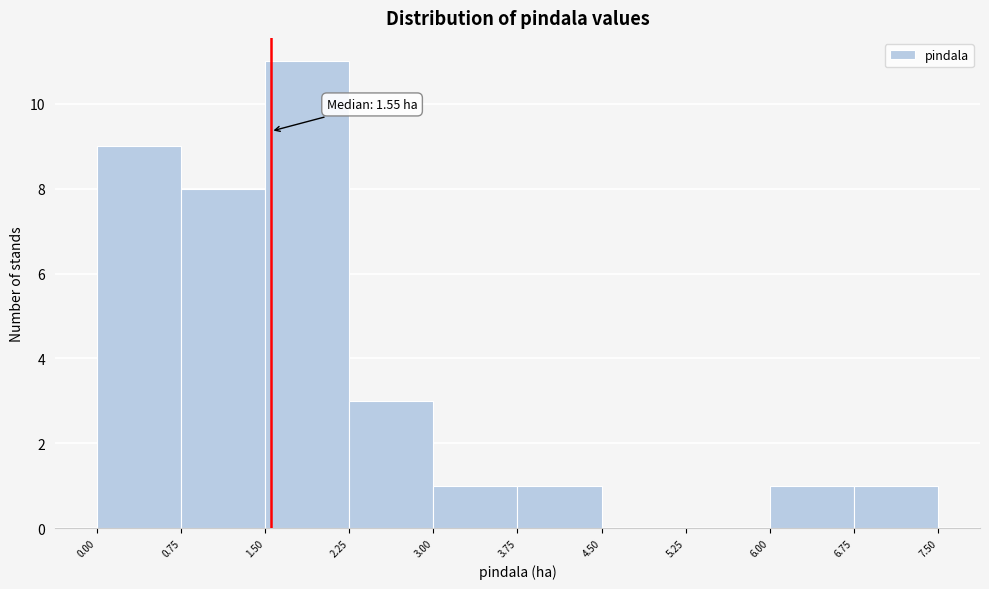

Over which range of the x-axis is the bar tallest?

1.50 to 2.25